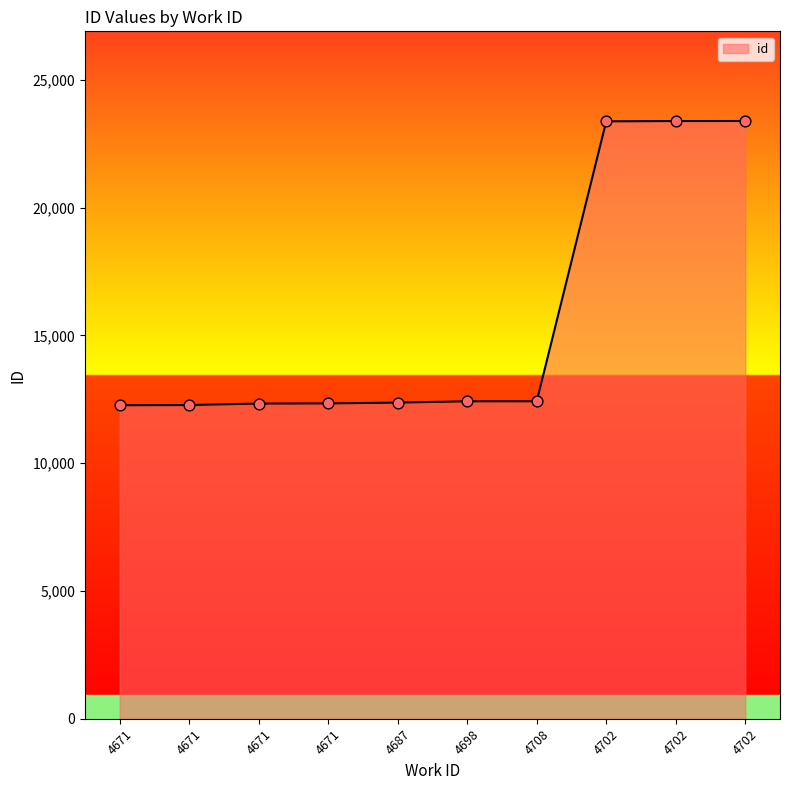

Which has a higher value, 4698 or 4671?

4698